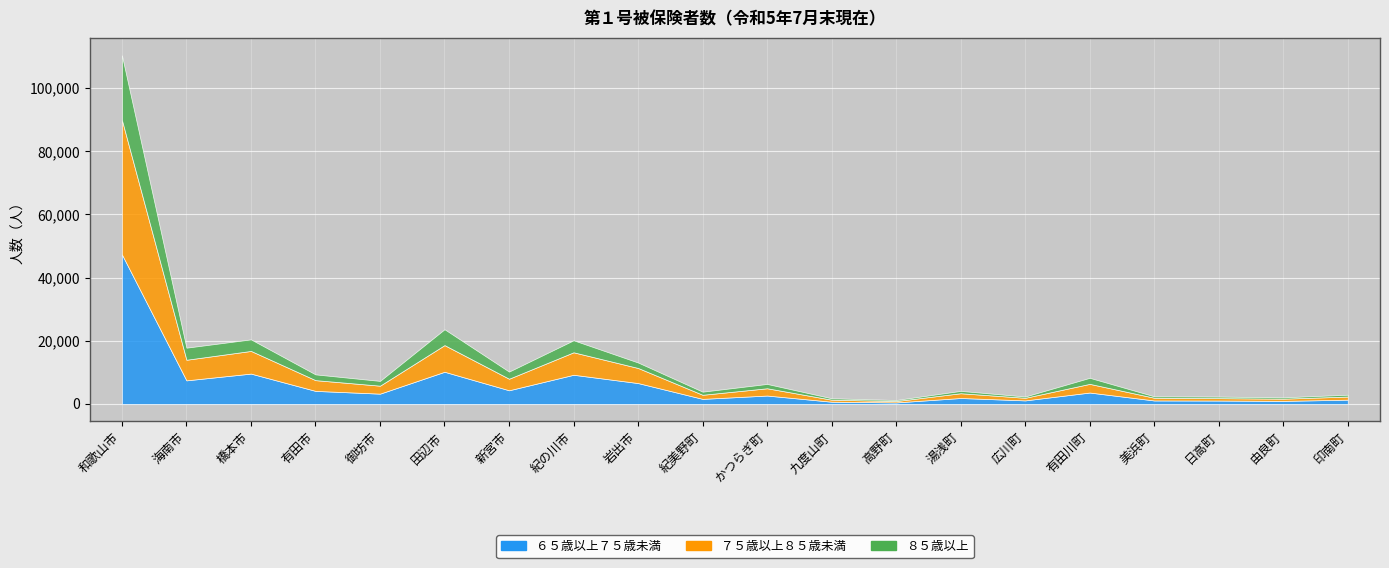

Rank the series by their maximum value, from highest to lowest.

６５歳以上７５歳未満, ７５歳以上８５歳未満, ８５歳以上